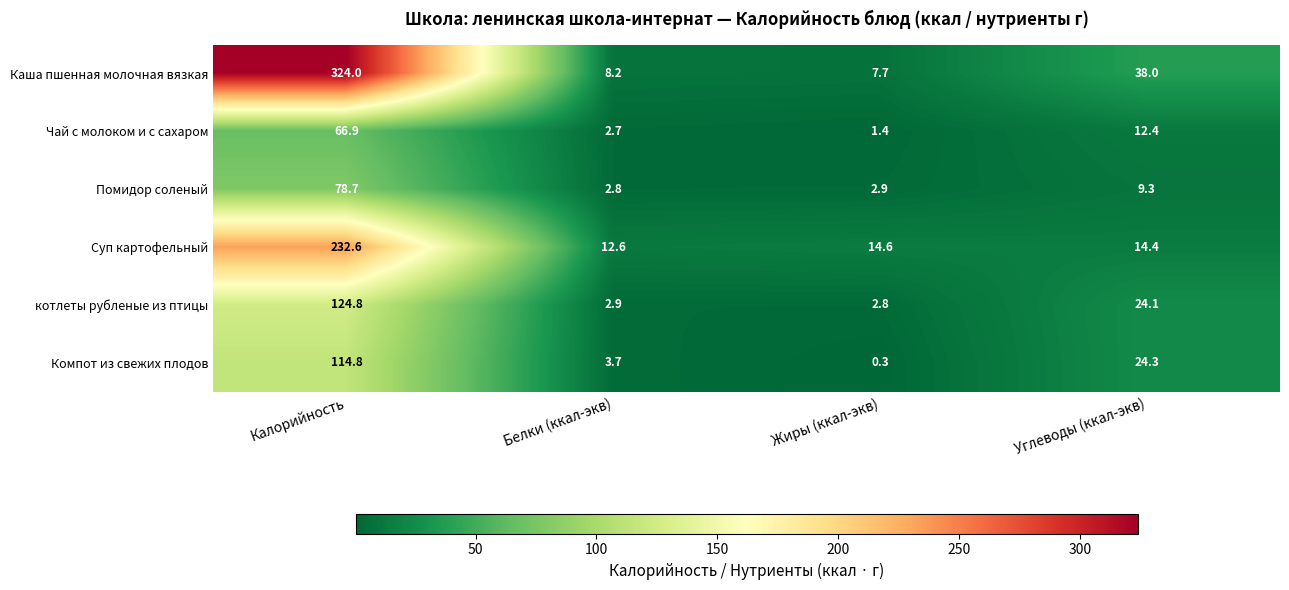

What is the difference between the highest and lowest values at Белки (ккал-экв)?

9.9